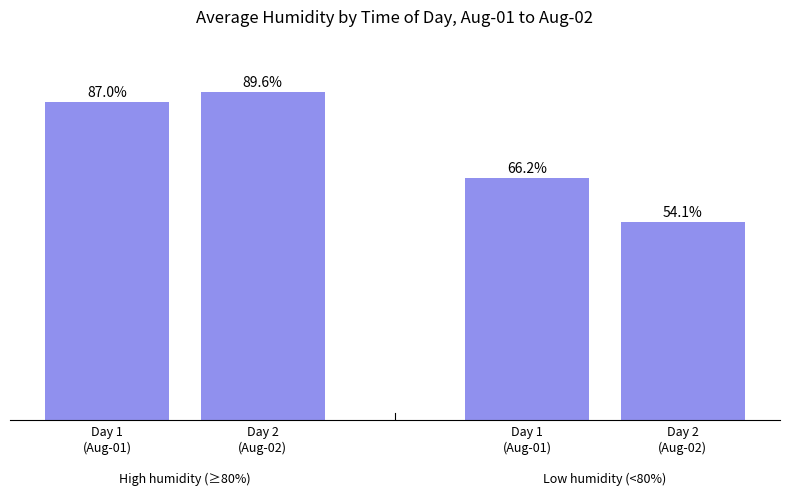

What is the ratio of the value at Day 1
(Aug-01) to the value at Day 1
(Aug-01)?

1.3